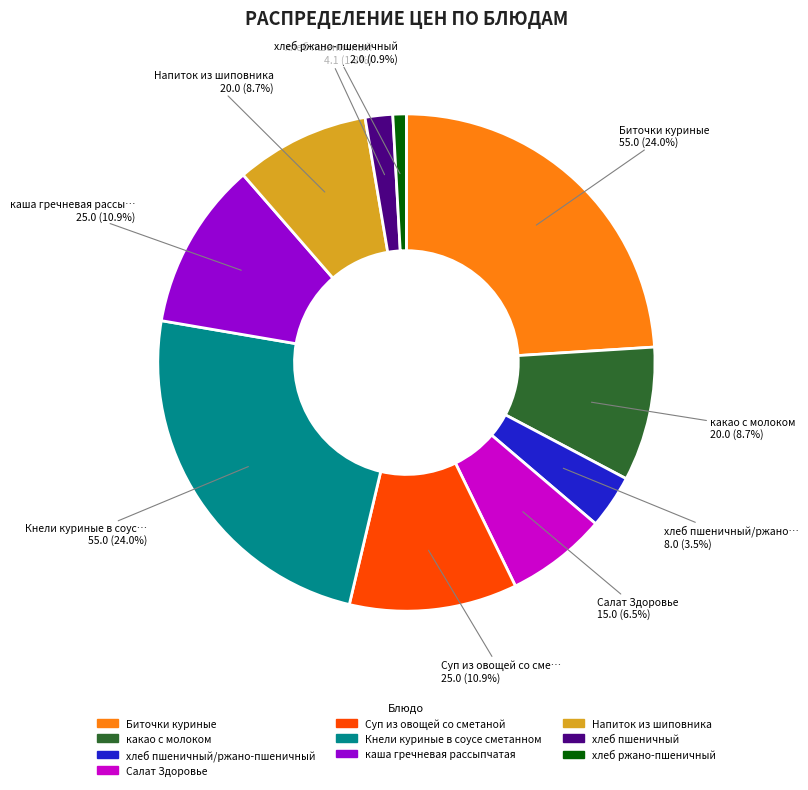

Is there any slice that represents more than half of the pie?

No